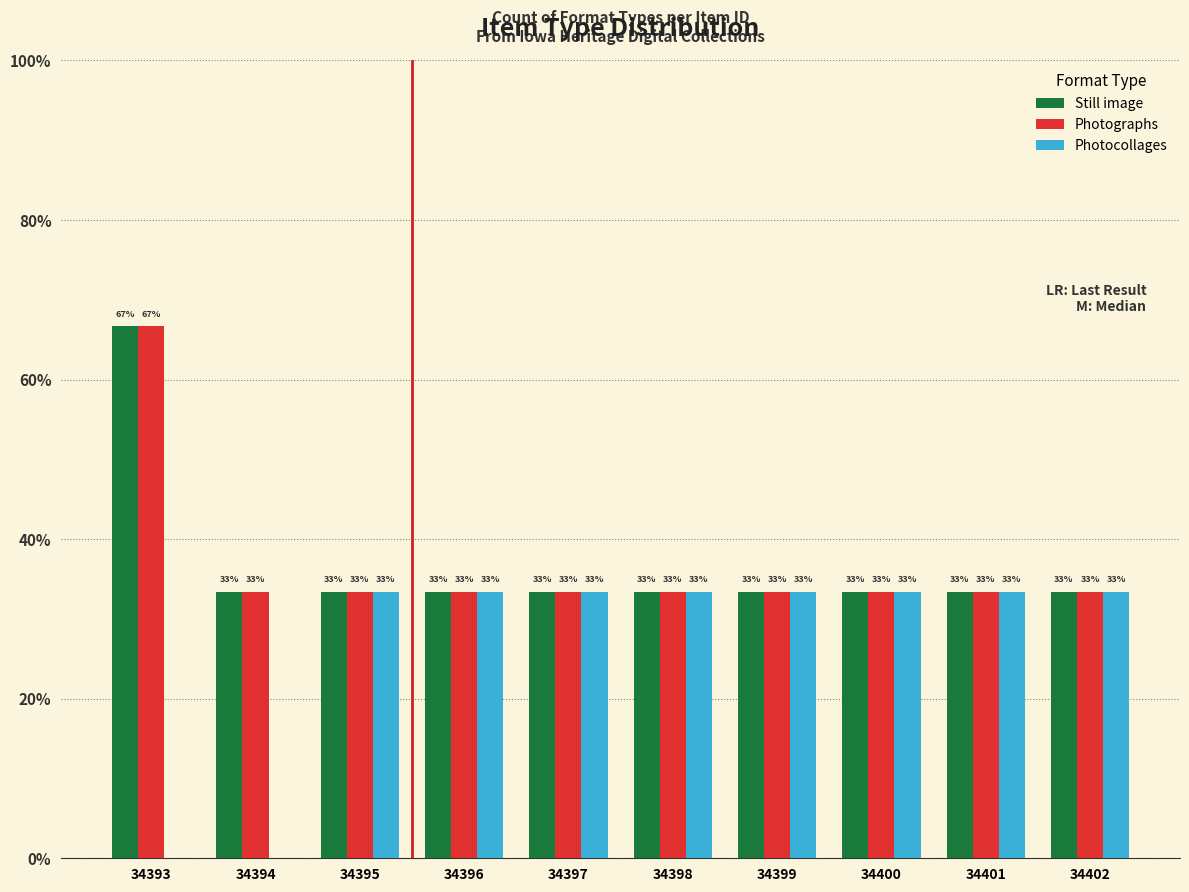

List the labels in order of Still image value, smallest first.

34394, 34395, 34396, 34397, 34398, 34399, 34400, 34401, 34402, 34393